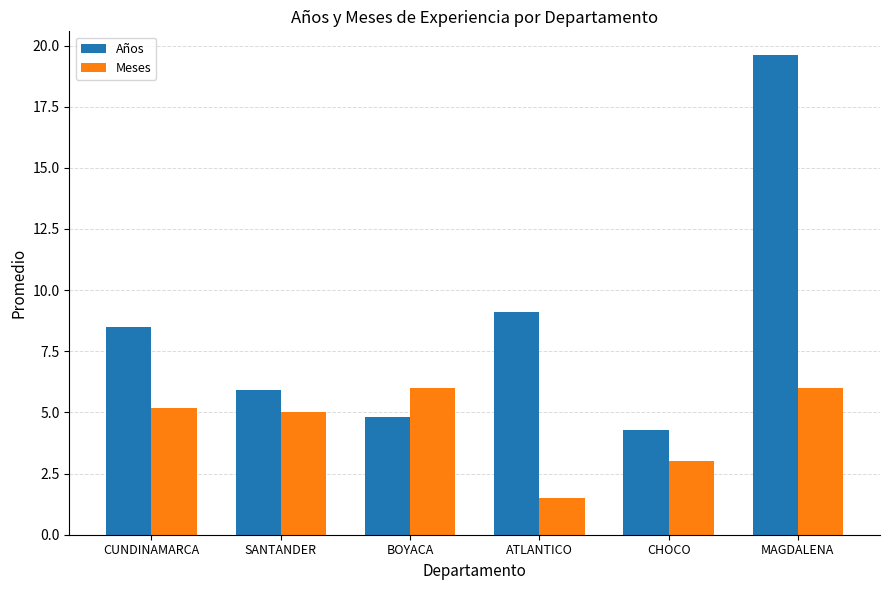

Is the value of Meses at ATLANTICO greater than the value of Años at ATLANTICO?

No